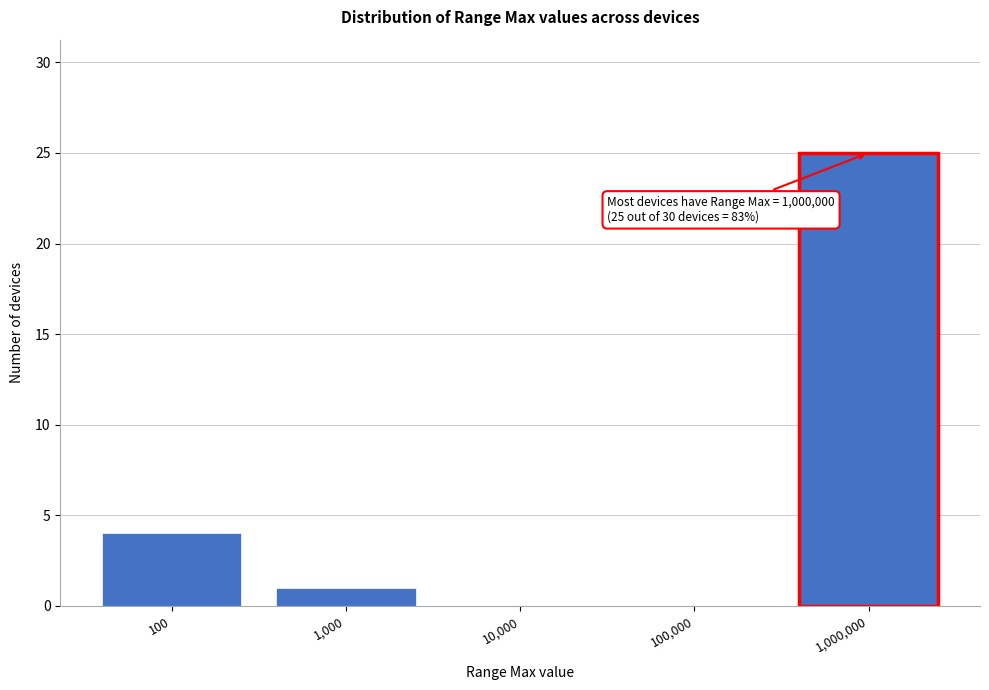

Reading left to right, extract all data points from this chart.

100=4	1,000=1	10,000=0	100,000=0	1,000,000=25